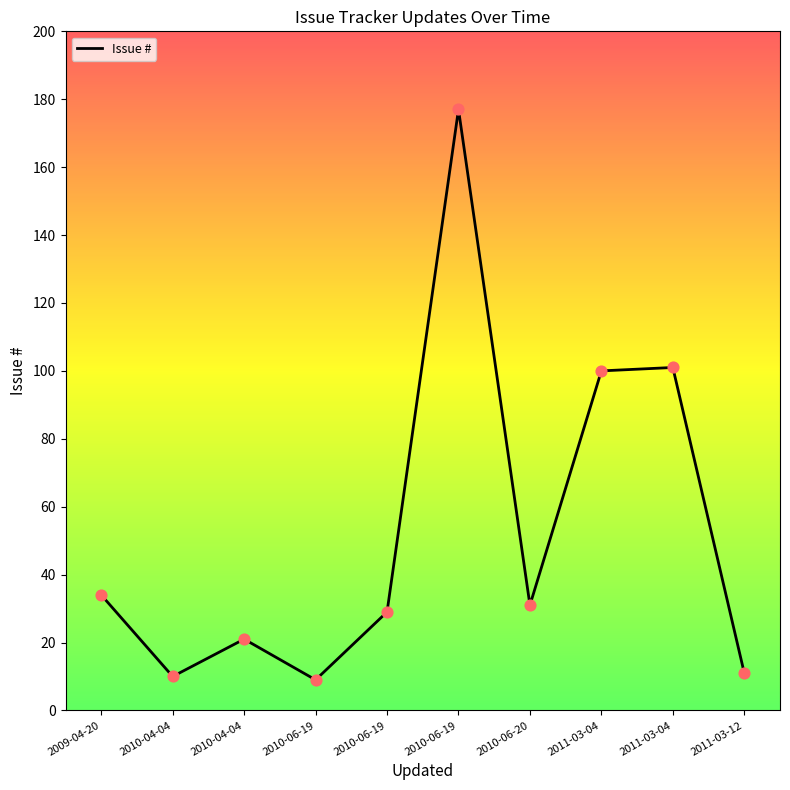

What is the change in value from 2010-06-19 to 2011-03-04?

+72